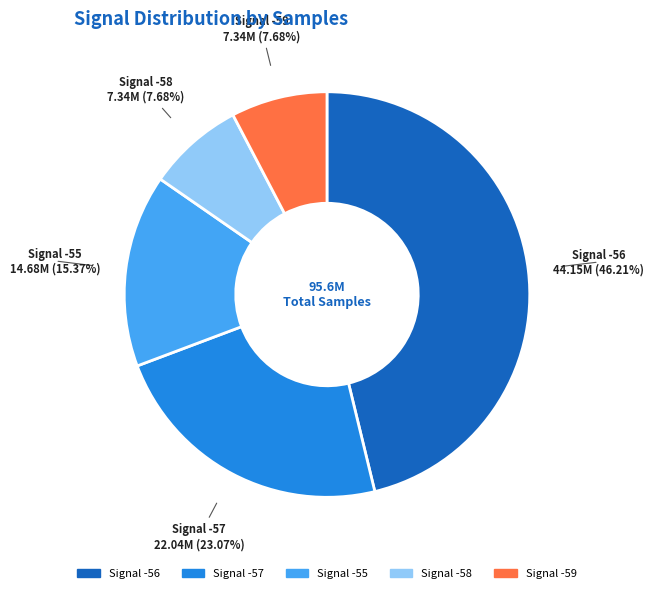

Is there any slice that represents more than half of the pie?

No